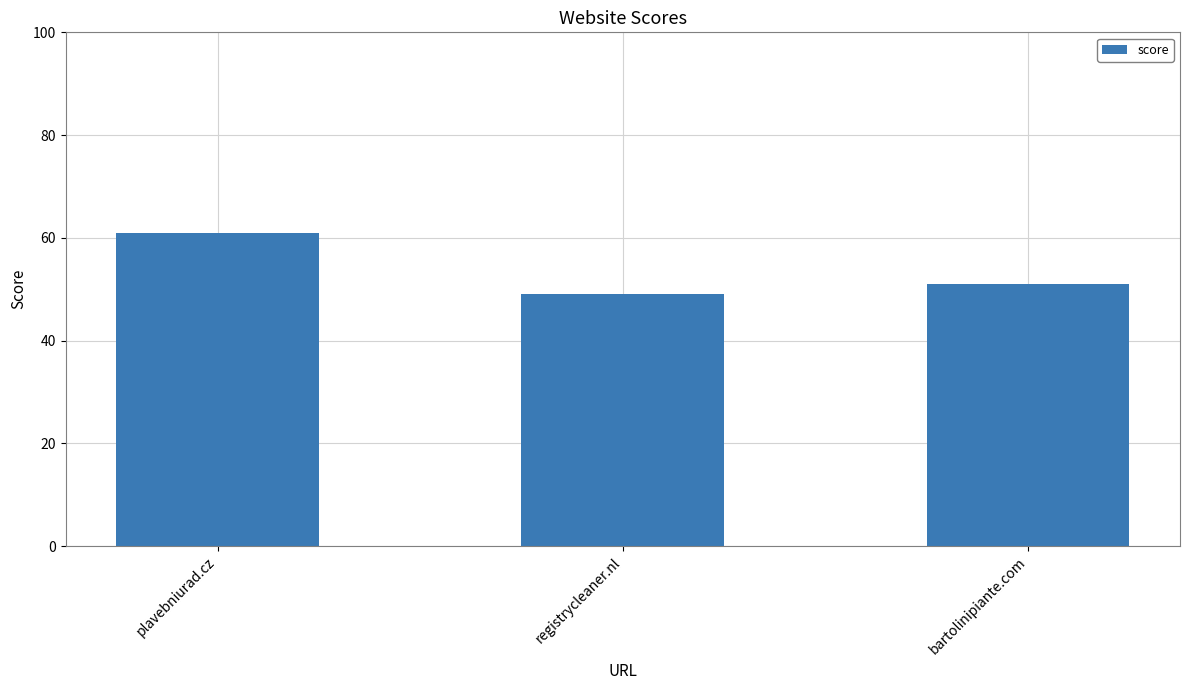

Rank the categories by value from highest to lowest.

plavebniurad.cz, bartolinipiante.com, registrycleaner.nl